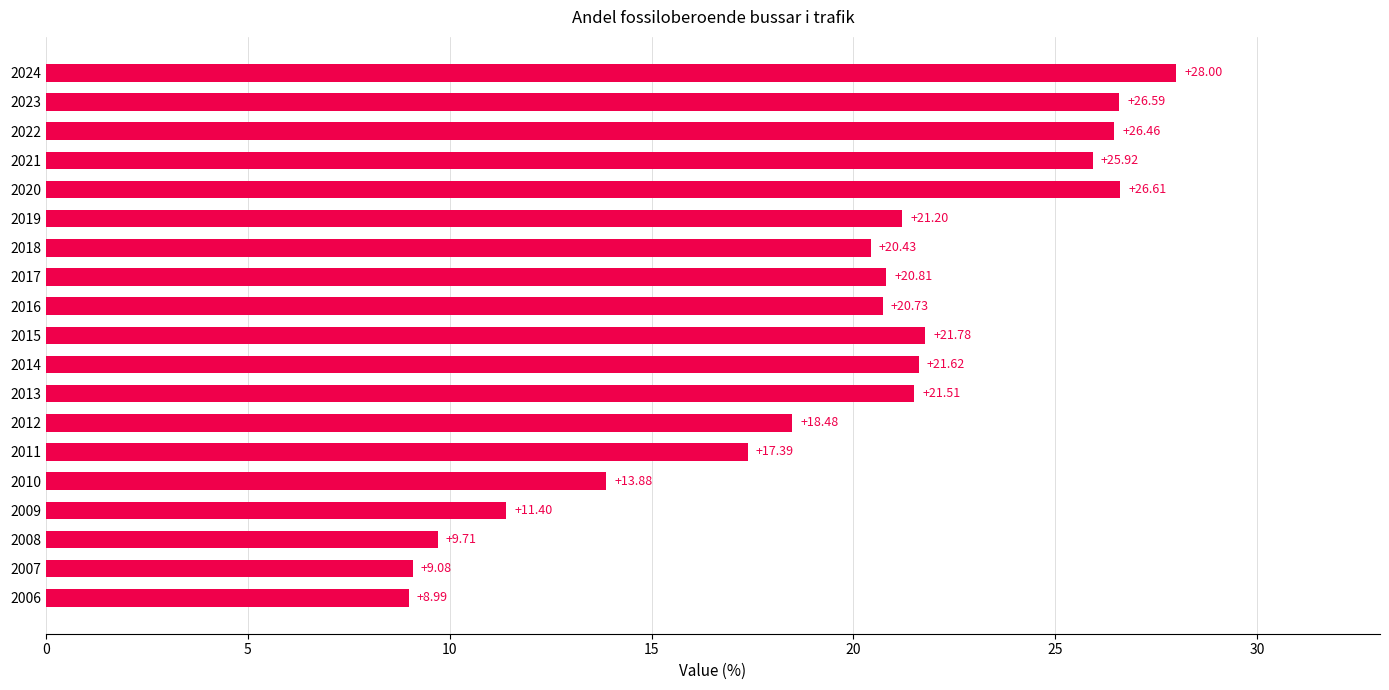

Approximately how many times larger is the value at 2017 compared to 2018?

1.0